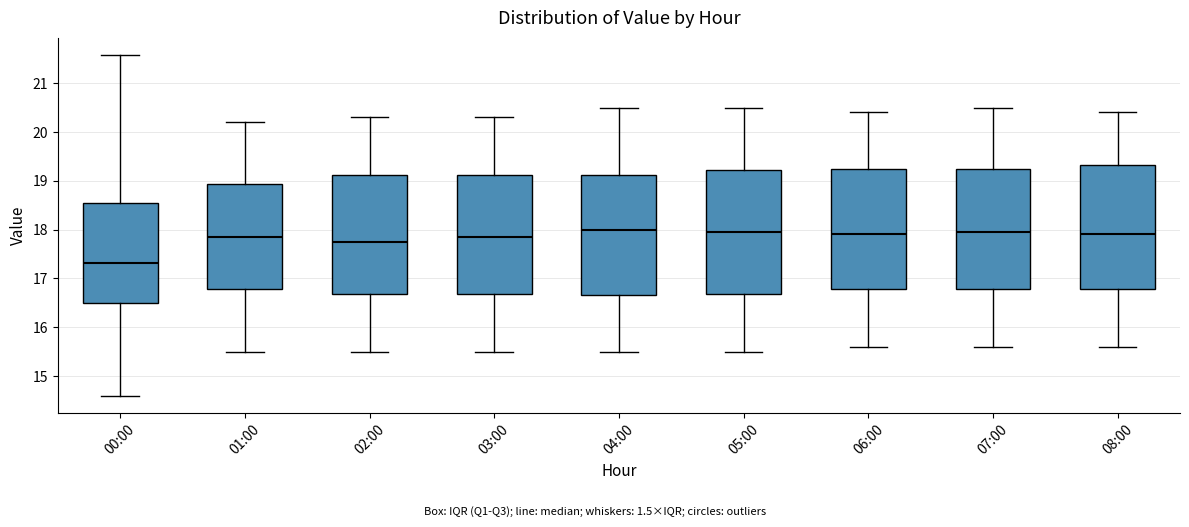

Reading left to right, transcribe this box plot: for each box, give where its median line is, the range the box spans, and where its two whiskers end, as read against the y-axis. The values are not printed on the chart, so give them approximately, as read against the axis.

00:00: median 17.3, box 16.5 to 18.6, whiskers 14.6 to 21.6
01:00: median 17.9, box 16.8 to 18.9, whiskers 15.5 to 20.2
02:00: median 17.8, box 16.7 to 19.1, whiskers 15.5 to 20.3
03:00: median 17.9, box 16.7 to 19.1, whiskers 15.5 to 20.3
04:00: median 18.0, box 16.7 to 19.1, whiskers 15.5 to 20.5
05:00: median 18.0, box 16.7 to 19.2, whiskers 15.5 to 20.5
06:00: median 17.9, box 16.8 to 19.3, whiskers 15.6 to 20.4
07:00: median 18.0, box 16.8 to 19.3, whiskers 15.6 to 20.5
08:00: median 17.9, box 16.8 to 19.3, whiskers 15.6 to 20.4